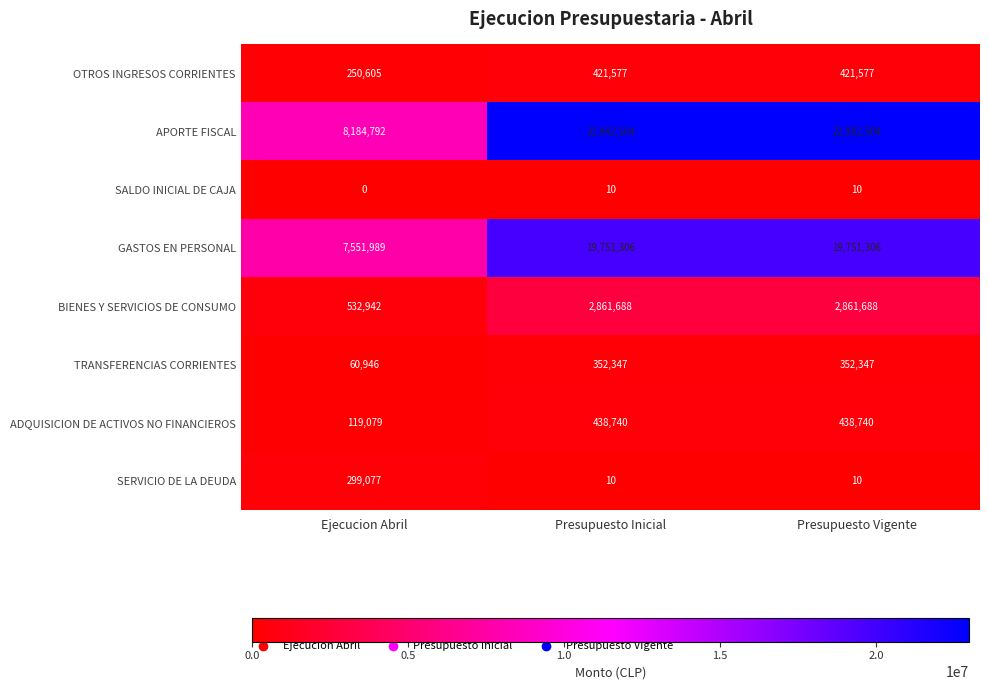

Is the value of SALDO INICIAL DE CAJA at Presupuesto Inicial greater than the value of OTROS INGRESOS CORRIENTES at Presupuesto Vigente?

No